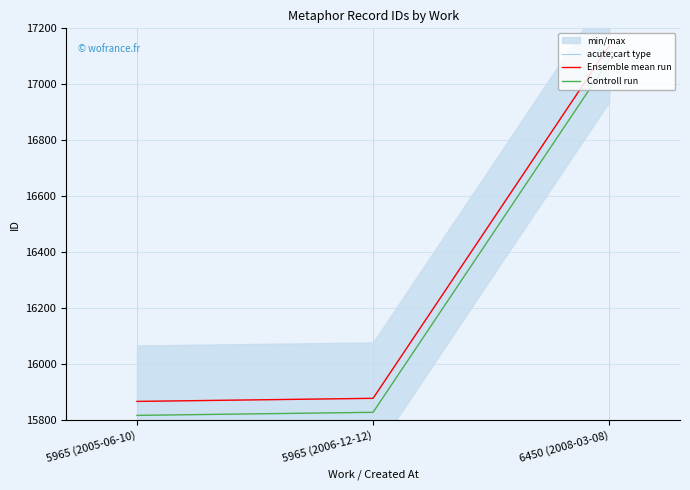

What is the average value of the acute;cart type series?

16293